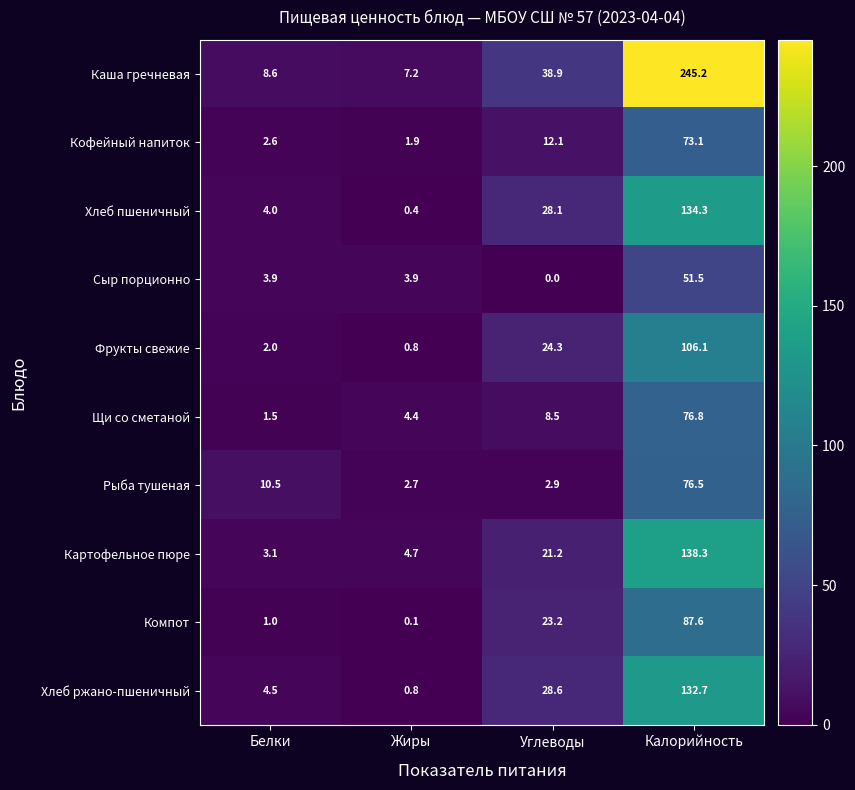

Which series changed the most between Белки and Калорийность?

Каша гречневая